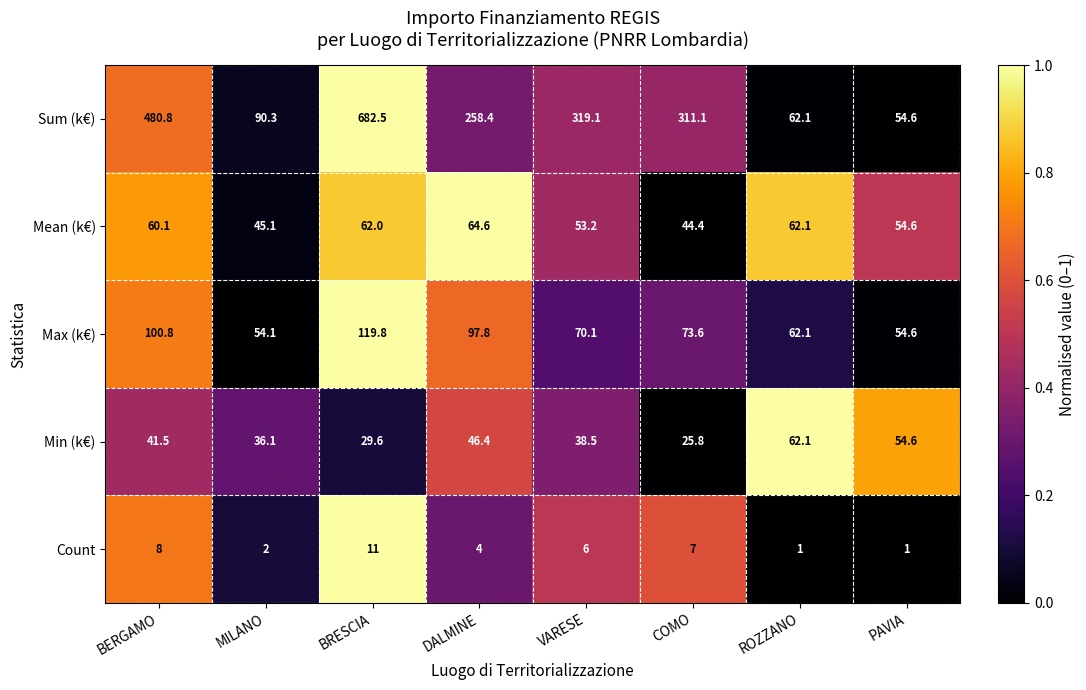

What is the sum of the Max (k€) values at PAVIA and COMO?

128.2